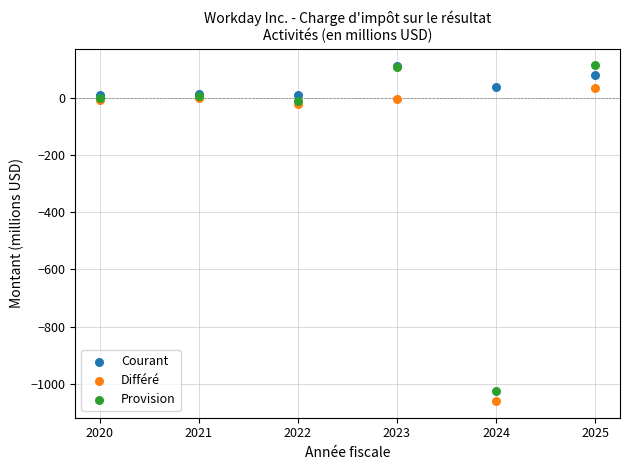

What are all the series names shown in the legend?

Courant, Différé, Provision